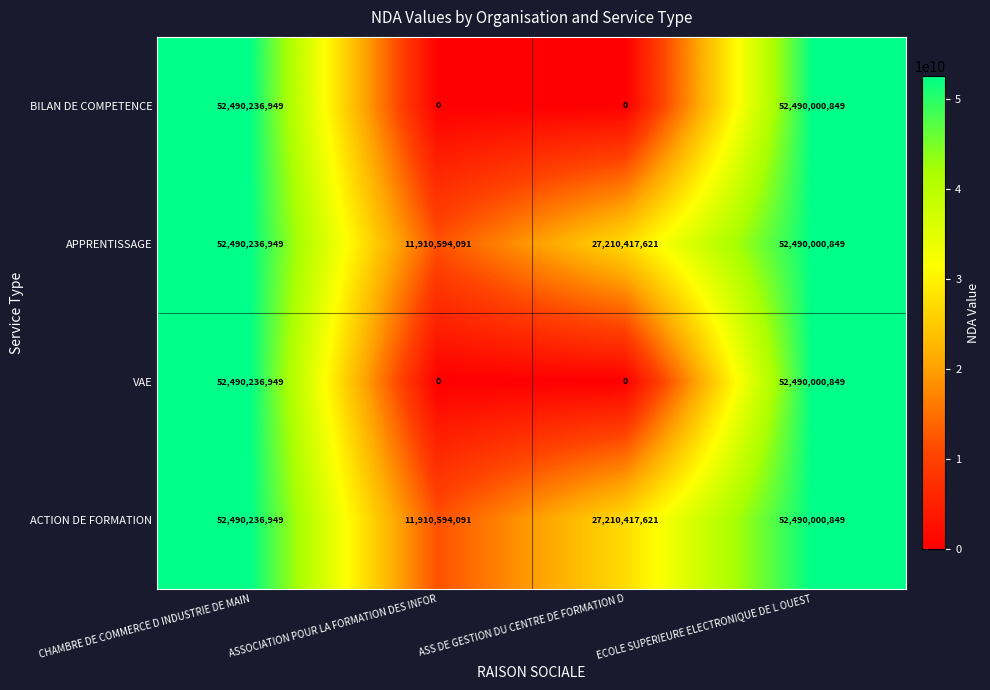

What is the total value across all series at ASS DE GESTION DU CENTRE DE FORMATION D?

54420835242